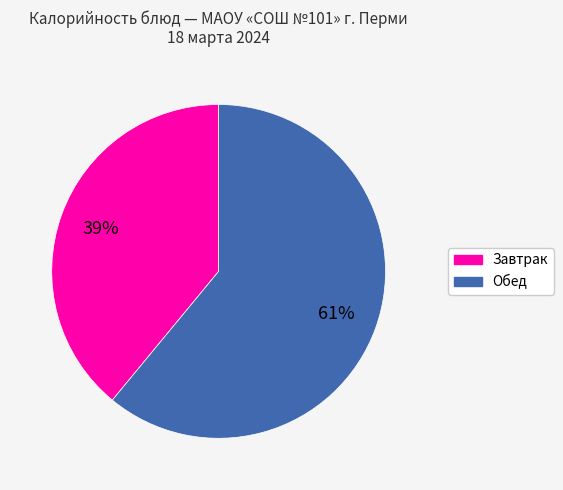

Which category has the biggest portion of the pie?

Обед